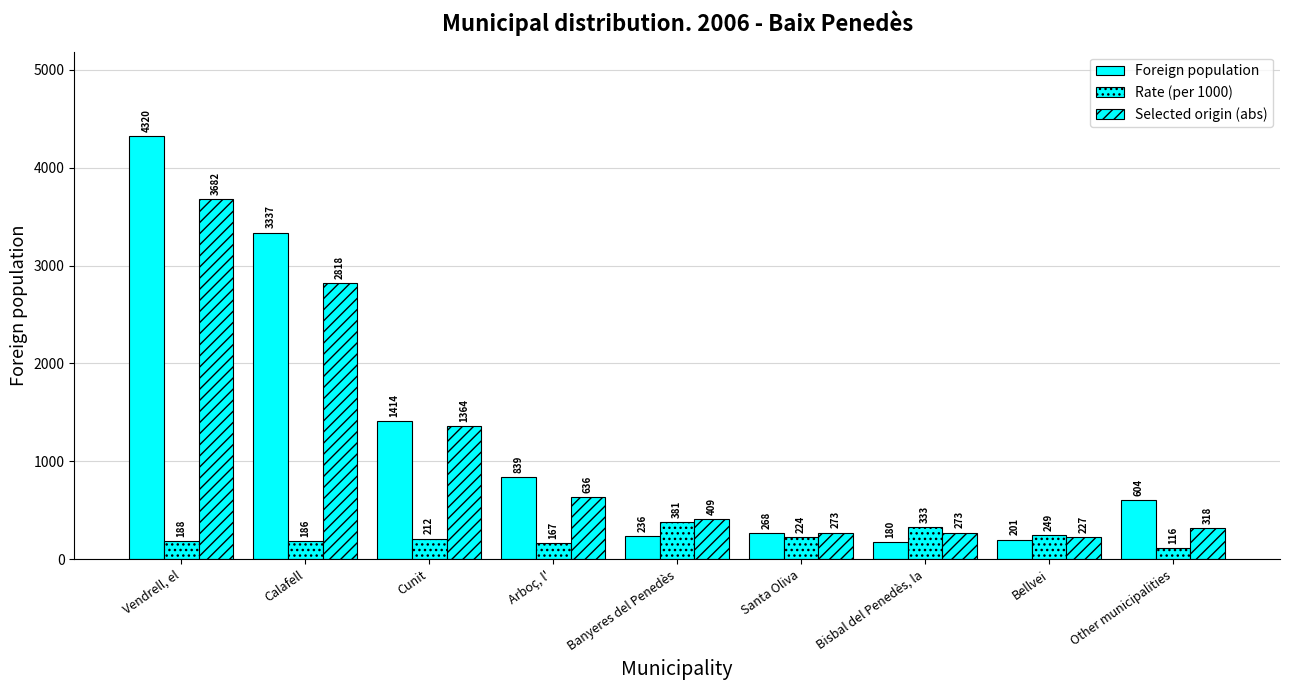

Reading right to left, list all the values displayed in this chart.

Foreign population: Other municipalities=604	Bellvei=201	Bisbal del Penedès, la=180	Santa Oliva=268	Banyeres del Penedès=236	Arboç, l'=839	Cunit=1414	Calafell=3337	Vendrell, el=4320
Rate (per 1000): Other municipalities=116	Bellvei=249	Bisbal del Penedès, la=333	Santa Oliva=224	Banyeres del Penedès=381	Arboç, l'=167	Cunit=212	Calafell=186	Vendrell, el=188
Selected origin (abs): Other municipalities=318	Bellvei=227	Bisbal del Penedès, la=273	Santa Oliva=273	Banyeres del Penedès=409	Arboç, l'=636	Cunit=1364	Calafell=2818	Vendrell, el=3682